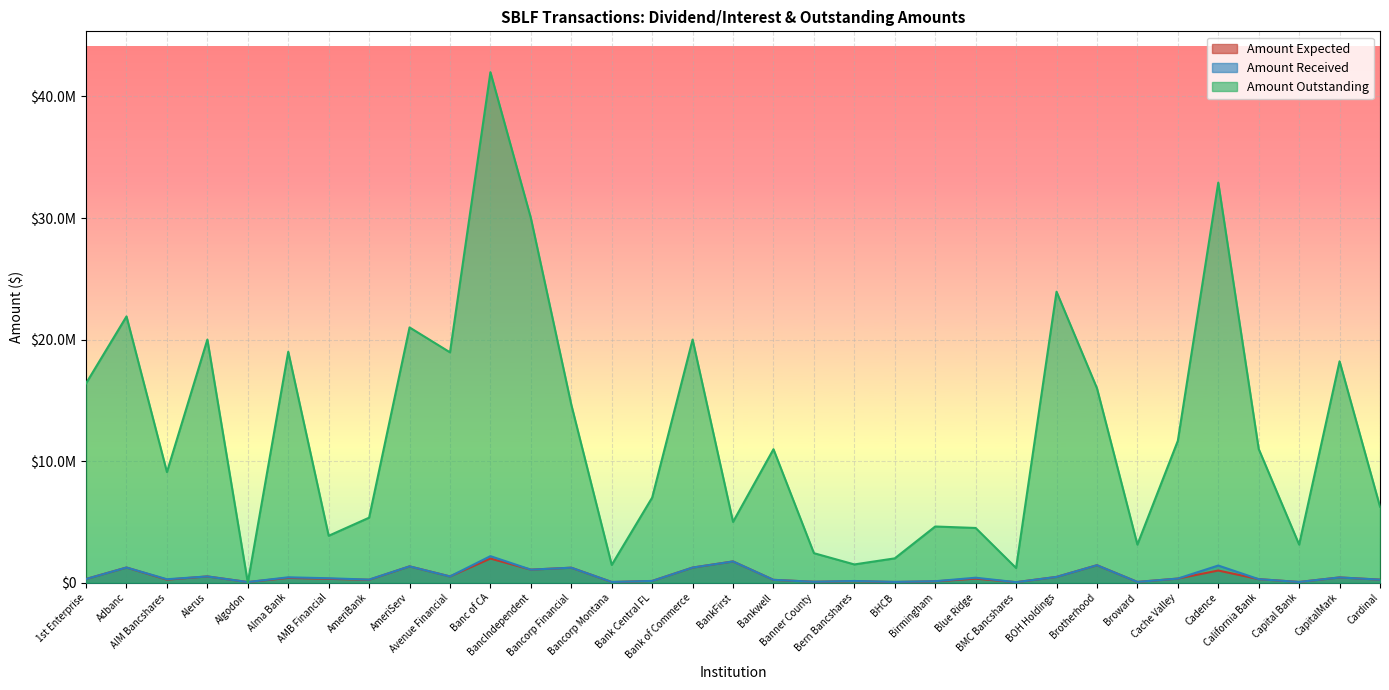

Which series has the widest spread of values?

Amount Outstanding